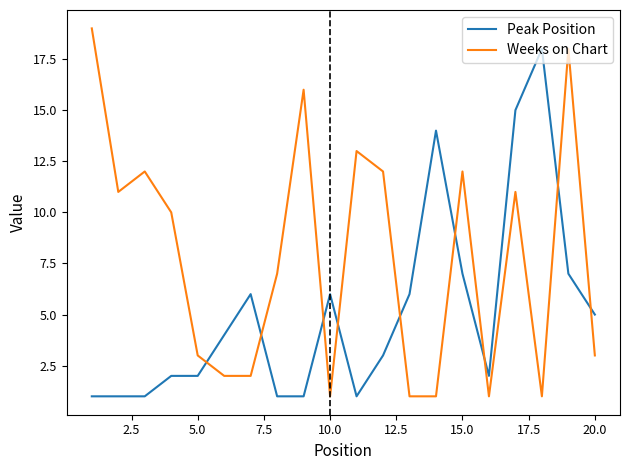

List the series in order of their overall mean, highest first.

Weeks on Chart, Peak Position